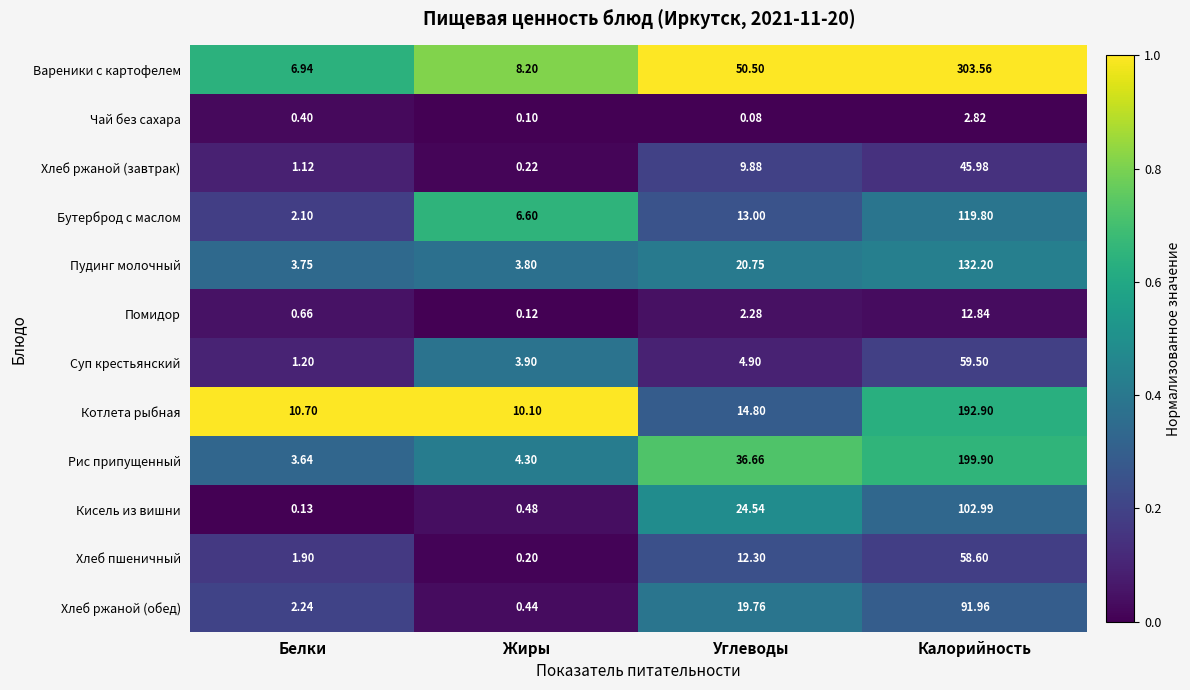

Which series has the widest spread of values?

Вареники с картофелем